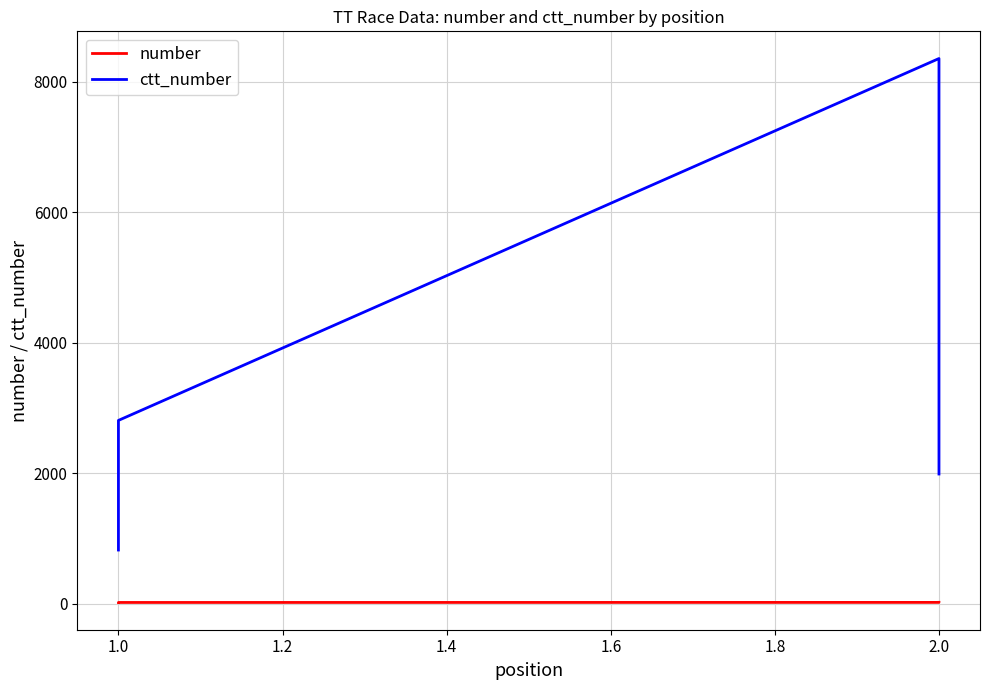

In ctt_number, how many points are higher than both neighbors (excluding endpoints)?

1